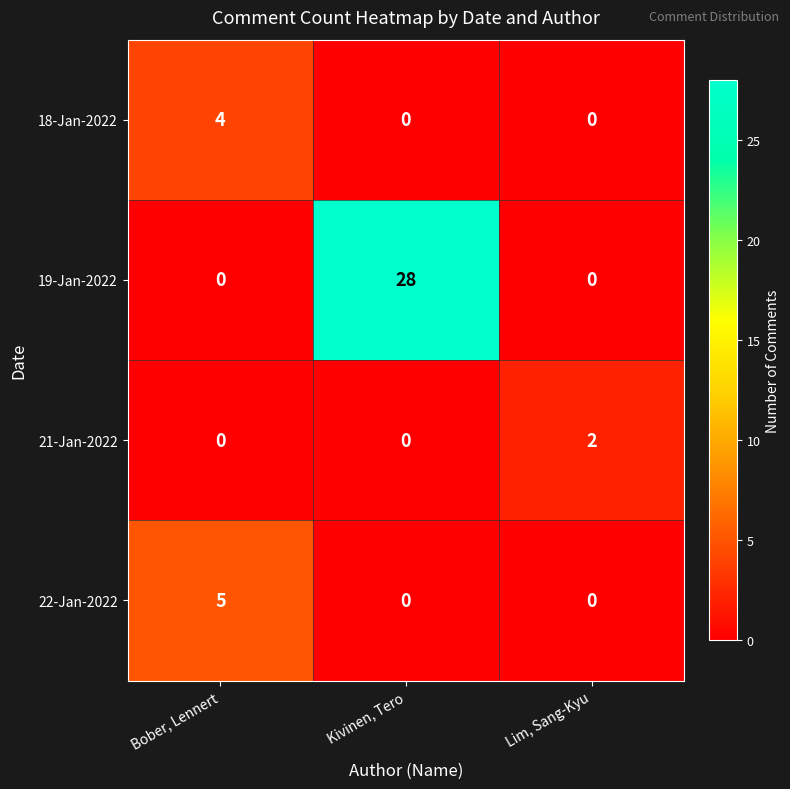

What value does the 18-Jan-2022 series have at Bober, Lennert?

4